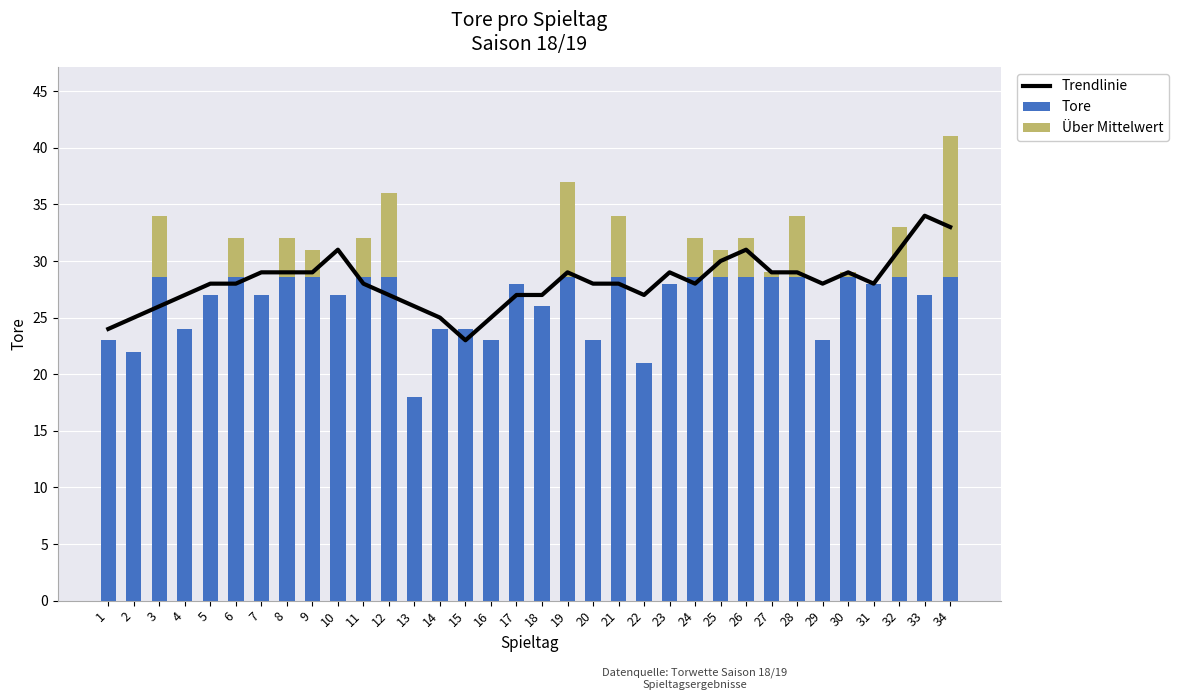

Which series changed the most between 7 and 11?

Tore